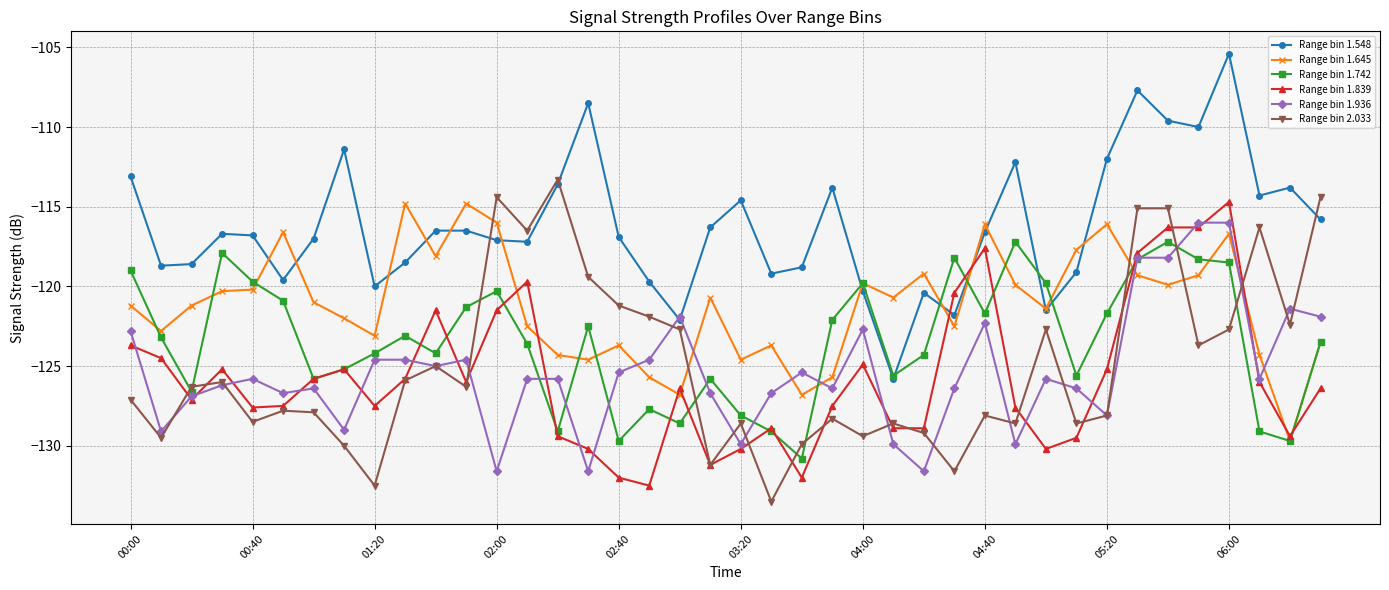

What is the smallest value displayed?

-133.5